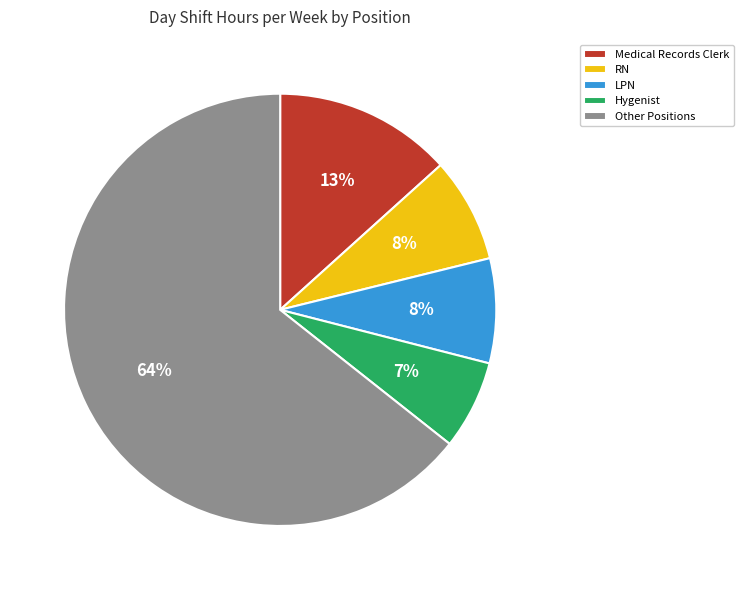

Does Other Positions represent more than half of the total?

Yes